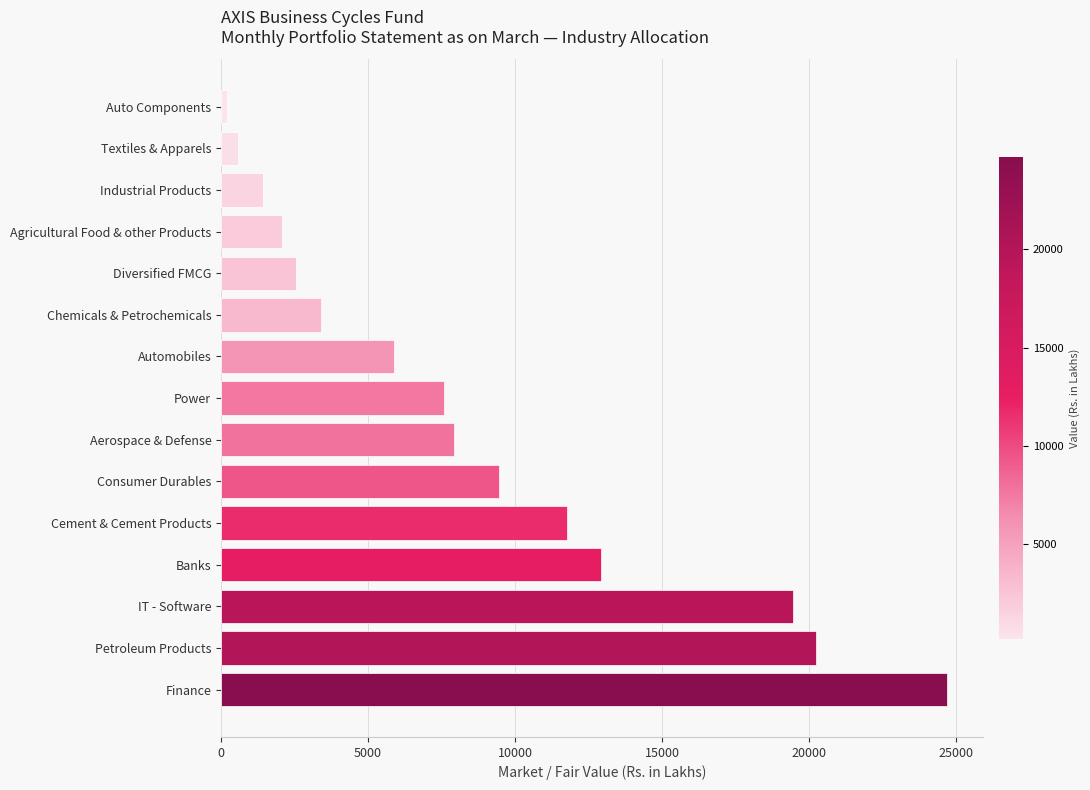

Which label corresponds to the smallest value in the chart?

Auto Components